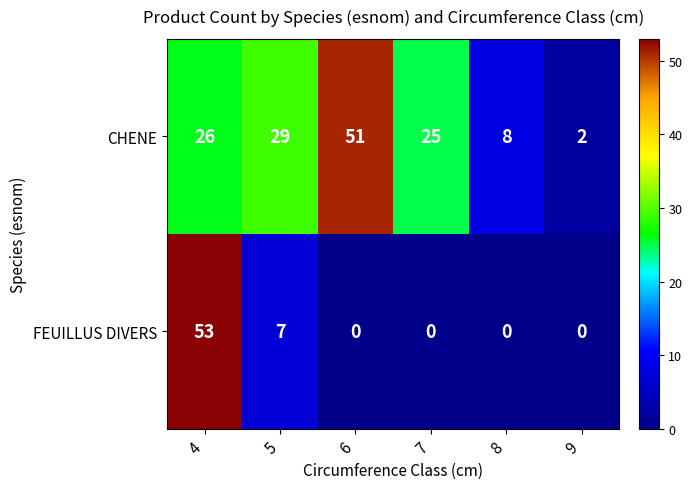

The value of CHENE at 7 is 25. True or false?

True